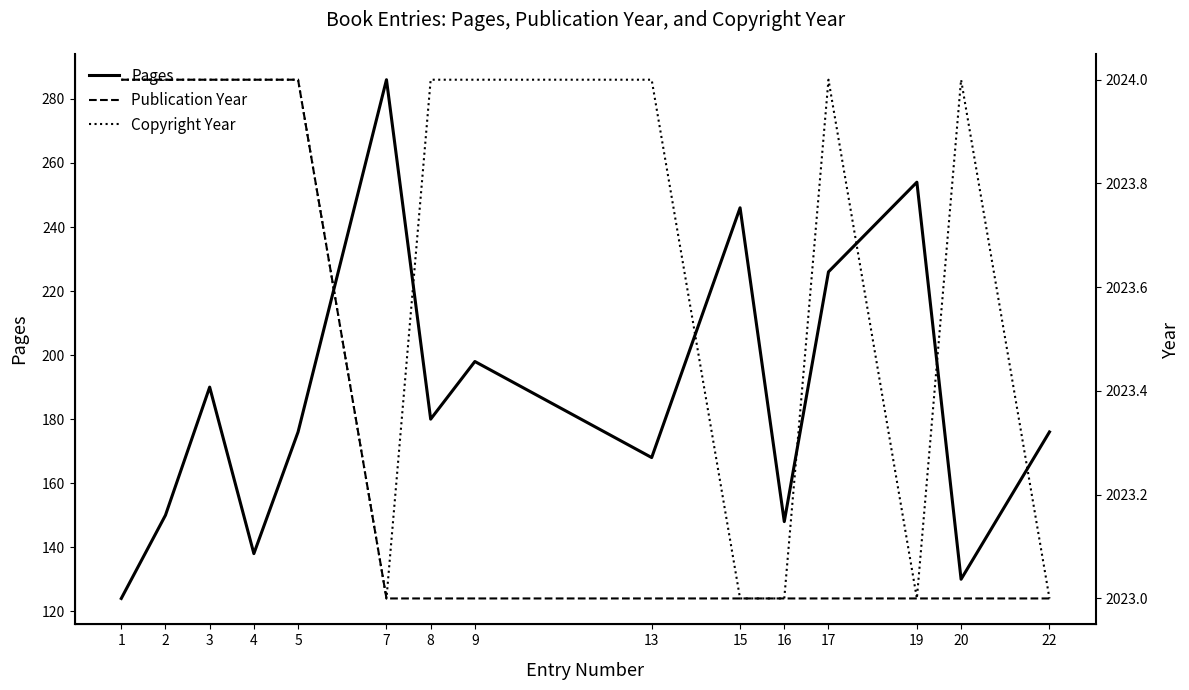

The value of Publication Year at 17 is 2023. True or false?

True